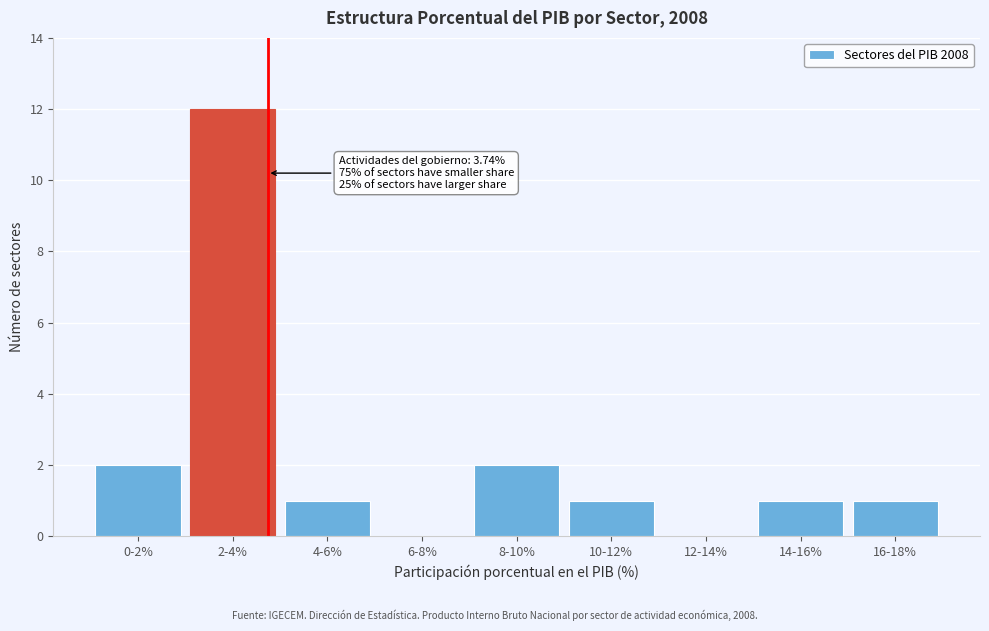

Reading left to right, transcribe all the data shown in this chart.

0-2%=2	2-4%=12	4-6%=1	6-8%=0	8-10%=2	10-12%=1	12-14%=0	14-16%=1	16-18%=1